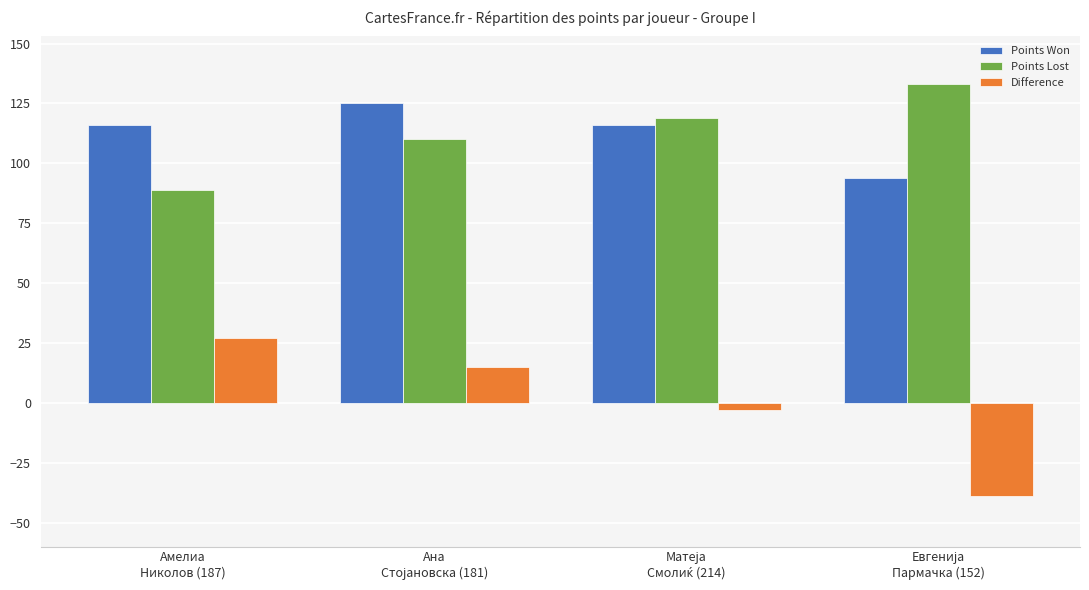

What is the minimum value shown in the chart?

-39